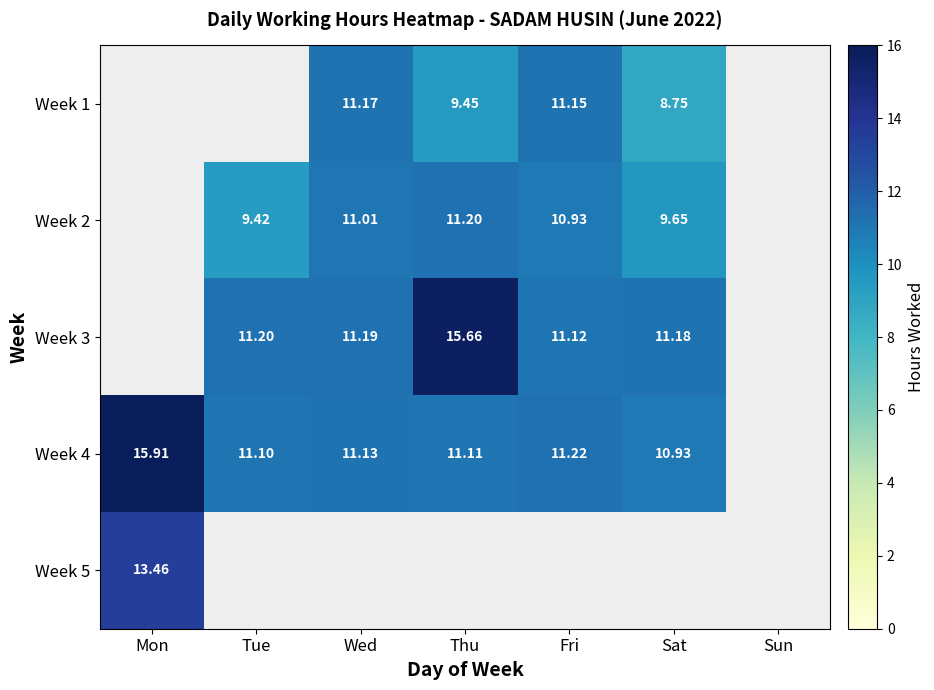

What is the approximate value of Week 3 at Thu?

15.7